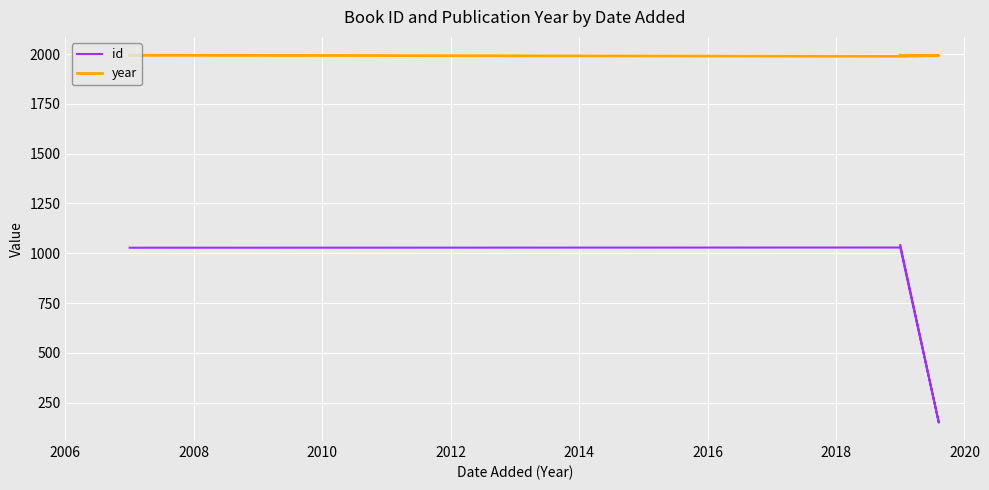

What is the difference between the maximum and second lowest values in the id series?

13